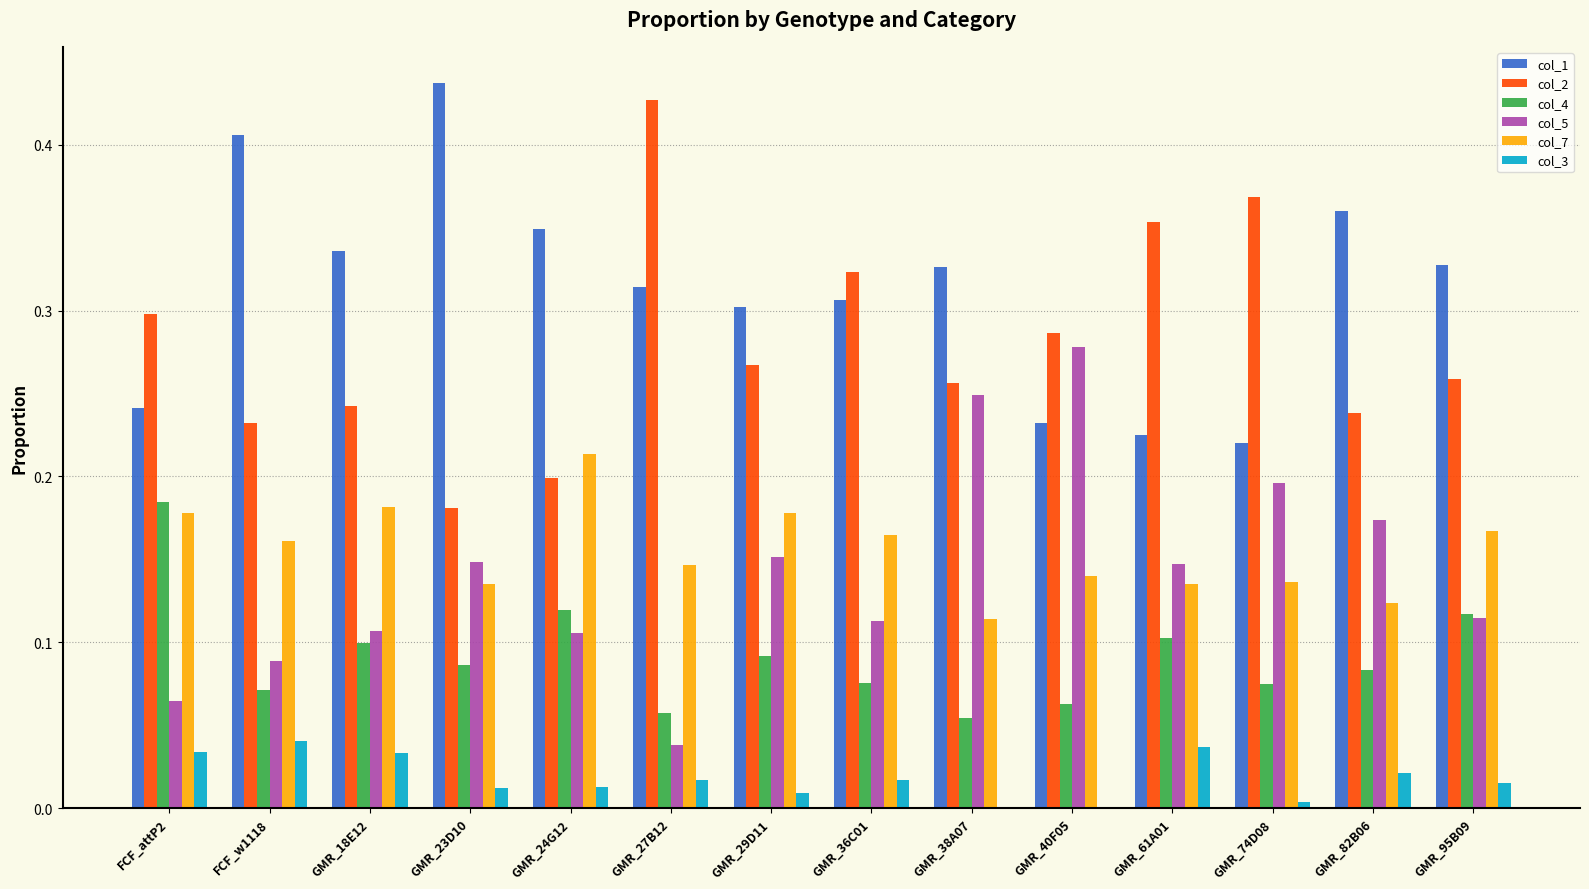

How many distinct data groups are displayed?

6